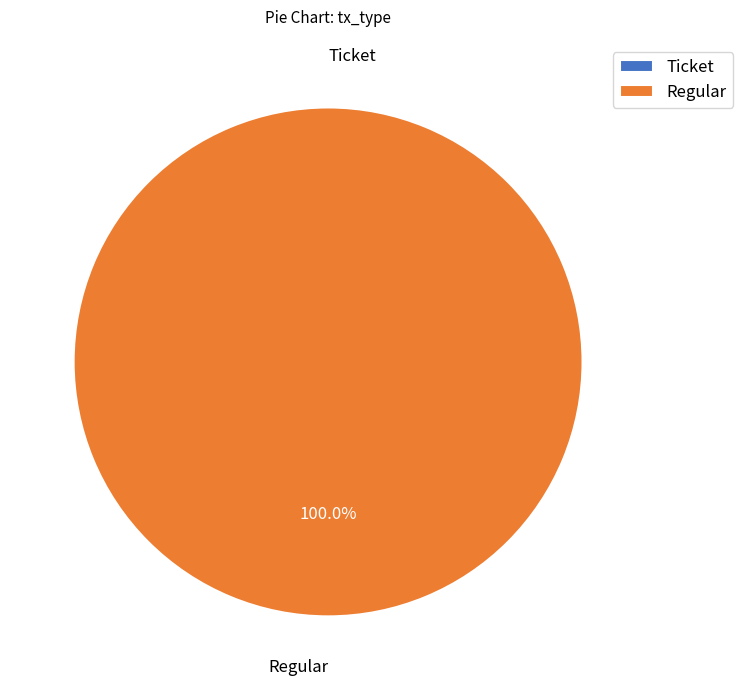

To the nearest percent, what is the difference between the largest and smallest slice percentages?

100%